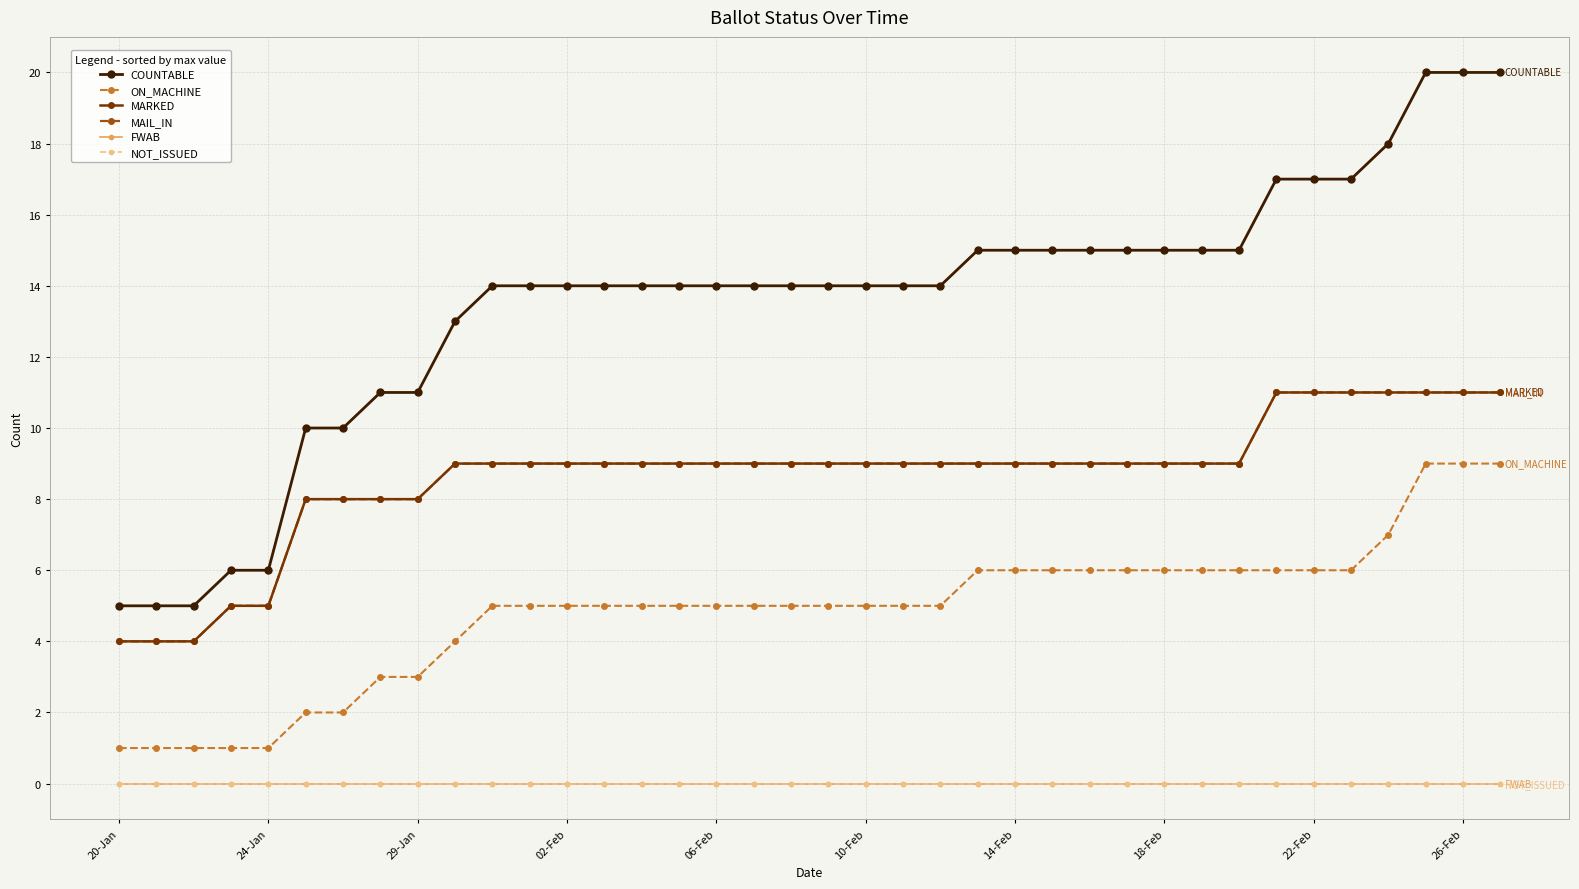

Reading left to right, list all the values displayed in this chart.

COUNTABLE: 5	5	5	6	6	10	10	11	11	13	14	14	14	14	14	14	14	14	14	14	14	14	14	15	15	15	15	15	15	15	15	17	17	17	18	20	20	20
ON_MACHINE: 1	1	1	1	1	2	2	3	3	4	5	5	5	5	5	5	5	5	5	5	5	5	5	6	6	6	6	6	6	6	6	6	6	6	7	9	9	9
MARKED: 4	4	4	5	5	8	8	8	8	9	9	9	9	9	9	9	9	9	9	9	9	9	9	9	9	9	9	9	9	9	9	11	11	11	11	11	11	11
MAIL_IN: 4	4	4	5	5	8	8	8	8	9	9	9	9	9	9	9	9	9	9	9	9	9	9	9	9	9	9	9	9	9	9	11	11	11	11	11	11	11
FWAB: 0	0	0	0	0	0	0	0	0	0	0	0	0	0	0	0	0	0	0	0	0	0	0	0	0	0	0	0	0	0	0	0	0	0	0	0	0	0
NOT_ISSUED: 0	0	0	0	0	0	0	0	0	0	0	0	0	0	0	0	0	0	0	0	0	0	0	0	0	0	0	0	0	0	0	0	0	0	0	0	0	0